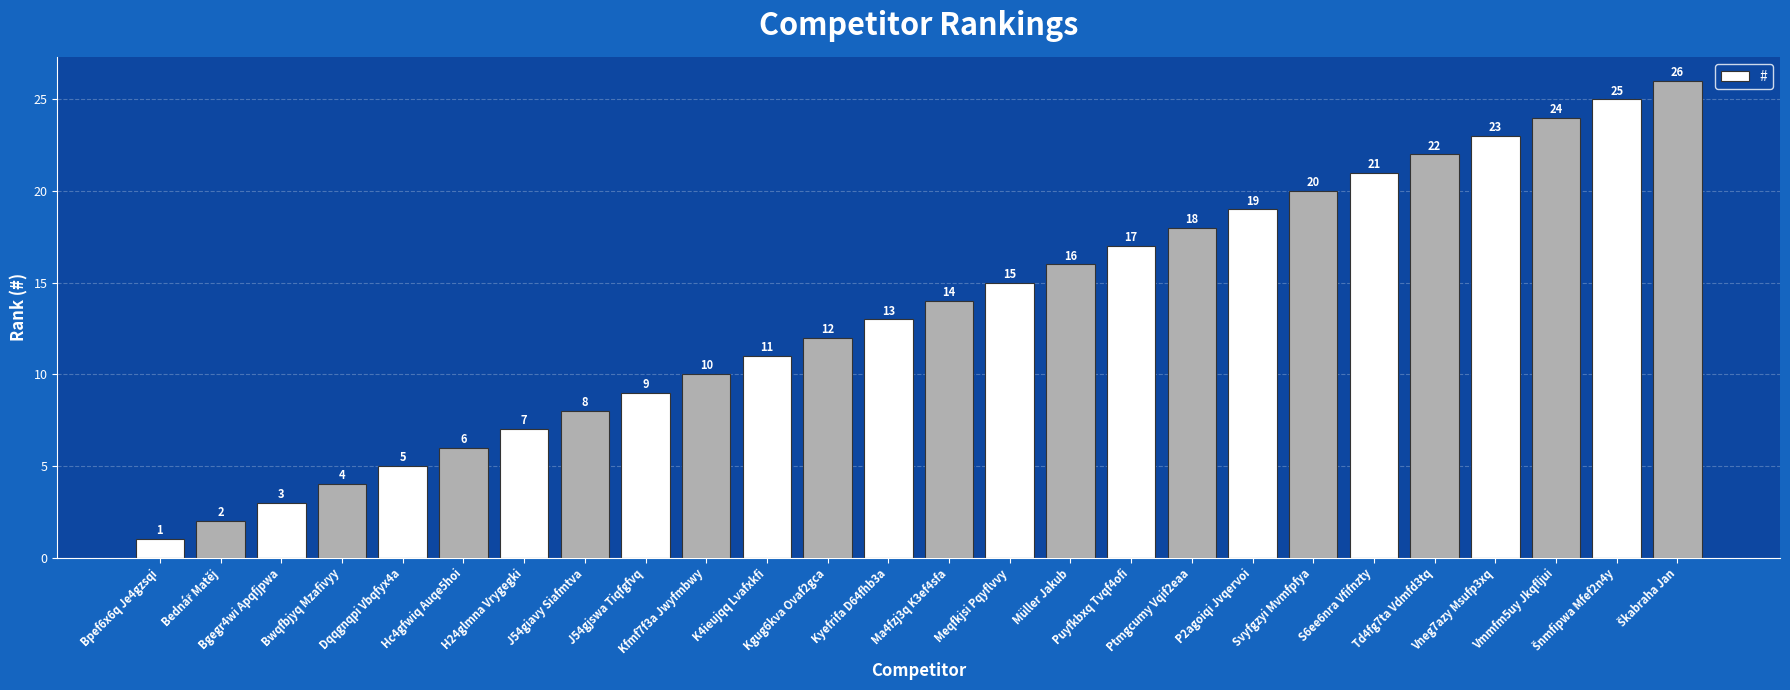

What is the greatest value displayed?

26